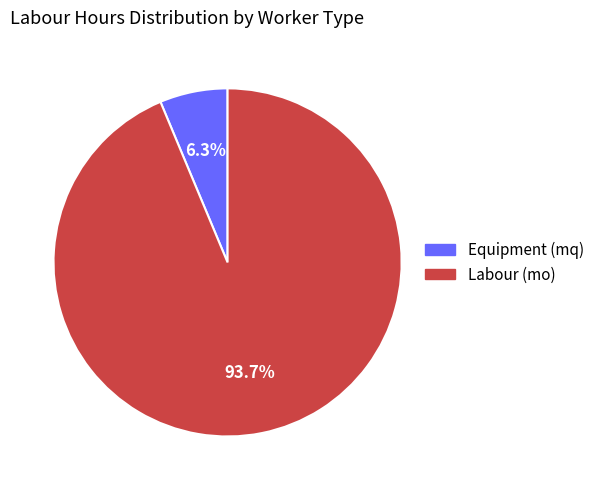

What portion of the pie excludes Labour (mo)?

6.3%